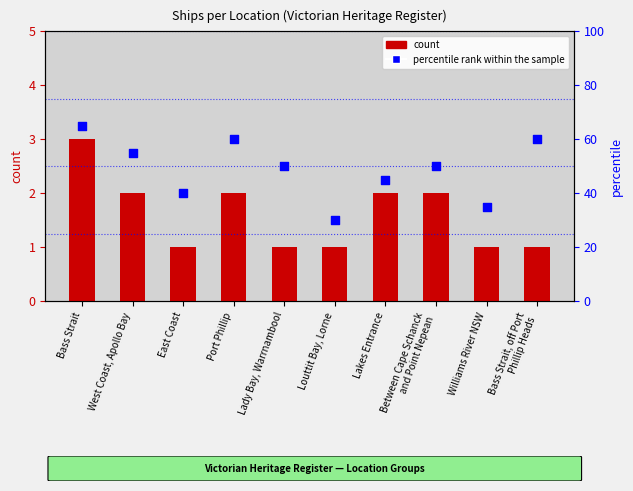

Which series has the largest total across all categories?

percentile rank within the sample